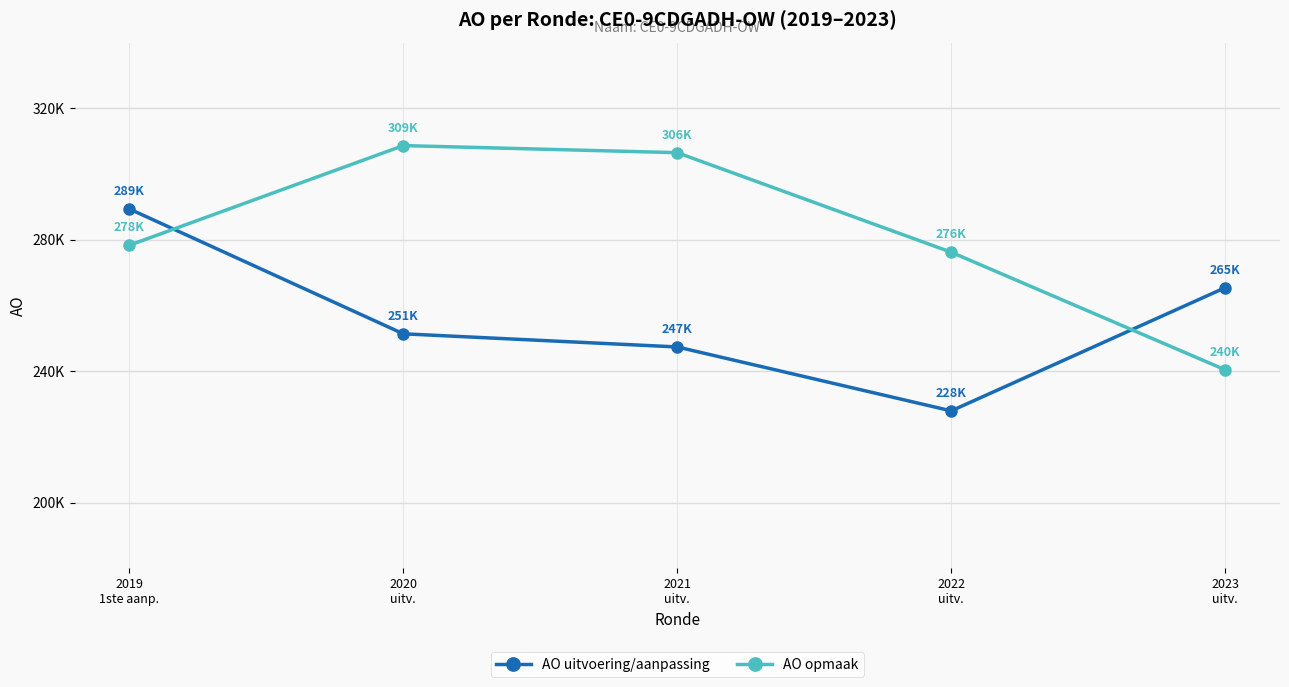

Which series has the widest spread of values?

AO opmaak